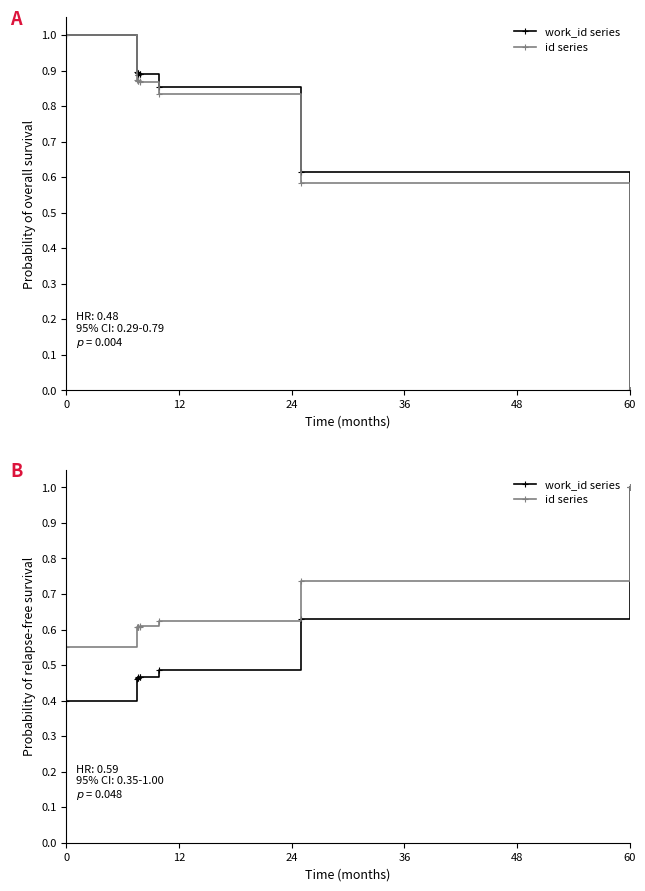

Does the chart have visible grid lines?

No